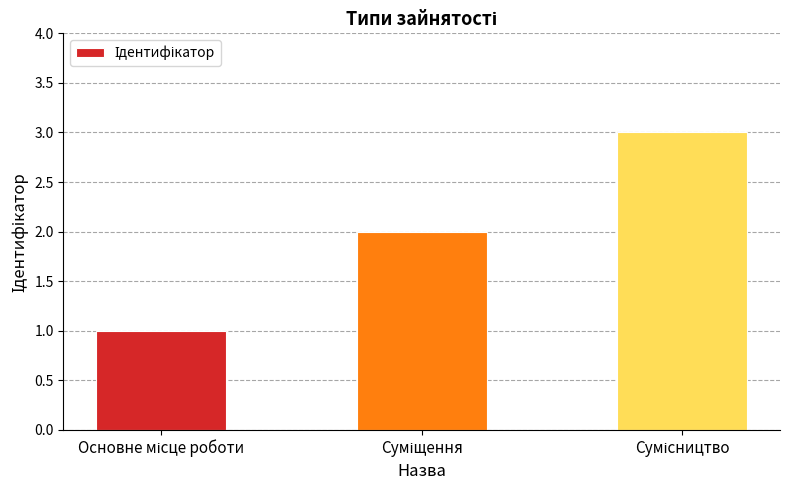

What is the greatest value displayed?

3